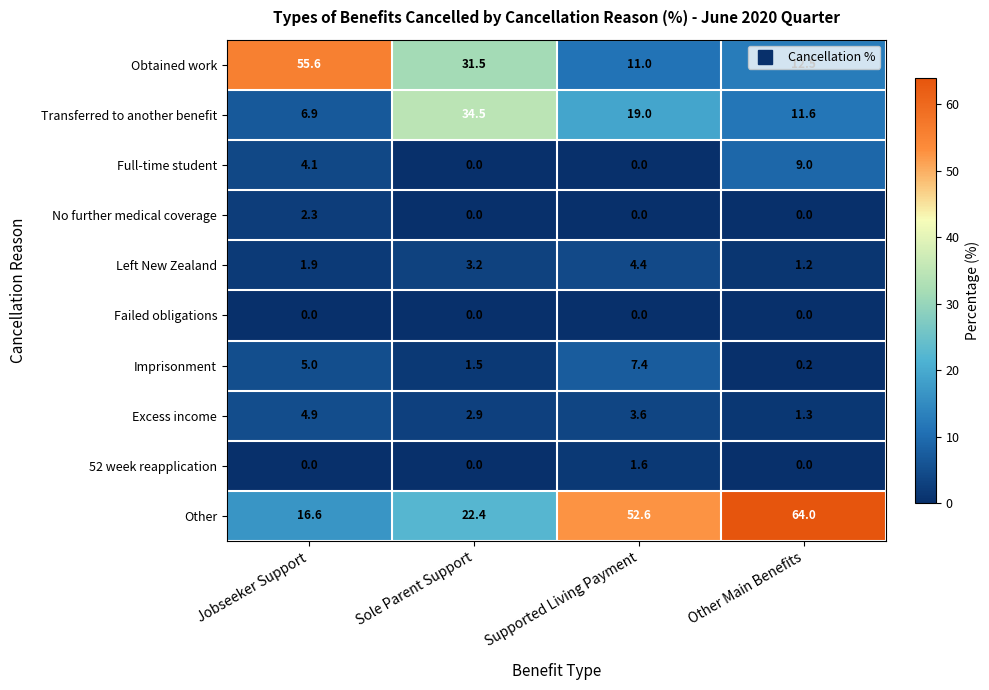

What is the sum of the Transferred to another benefit values at Other Main Benefits and Supported Living Payment?

30.6